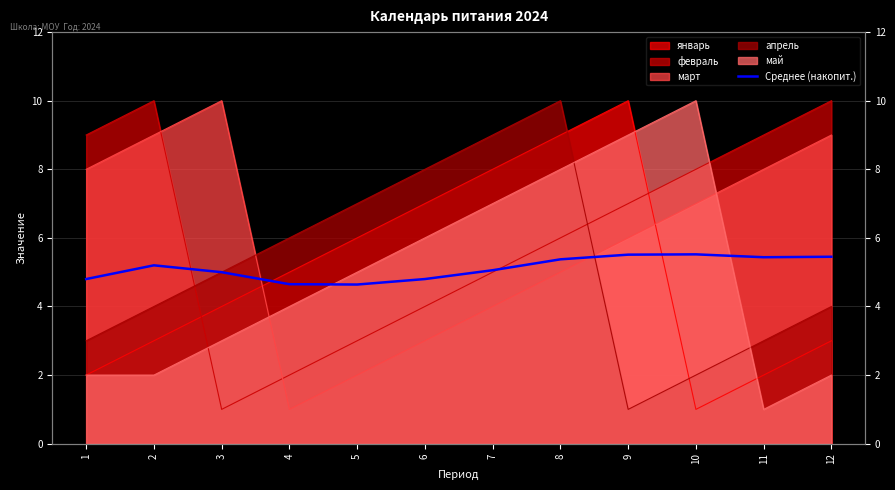

Where is the data nearest to the value 5?

3